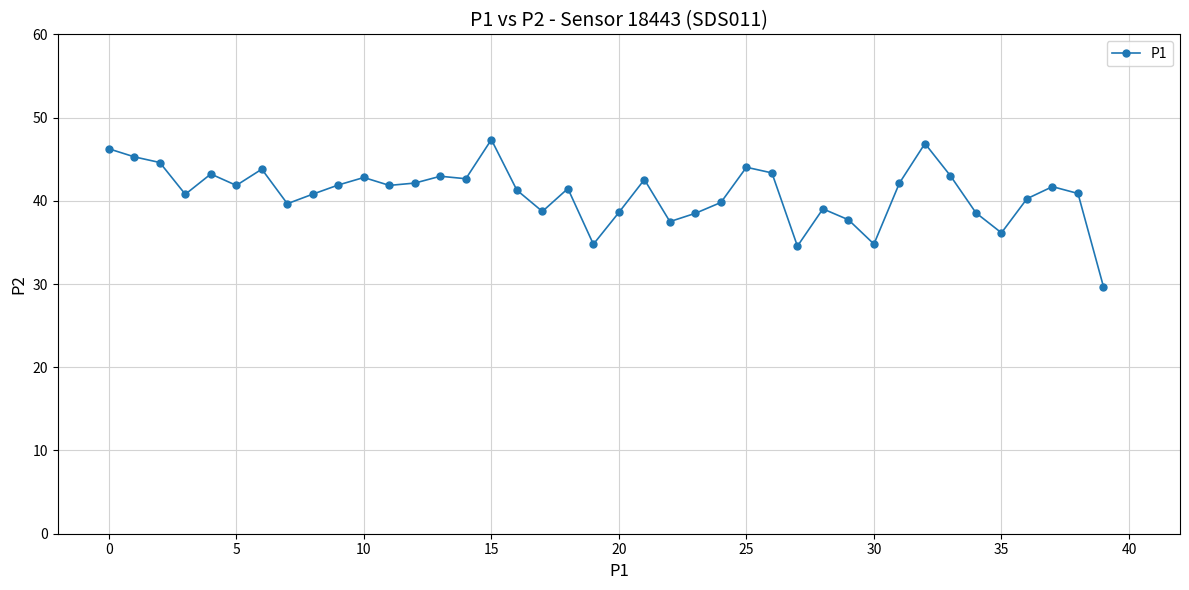

What is the greatest value displayed?

47.4